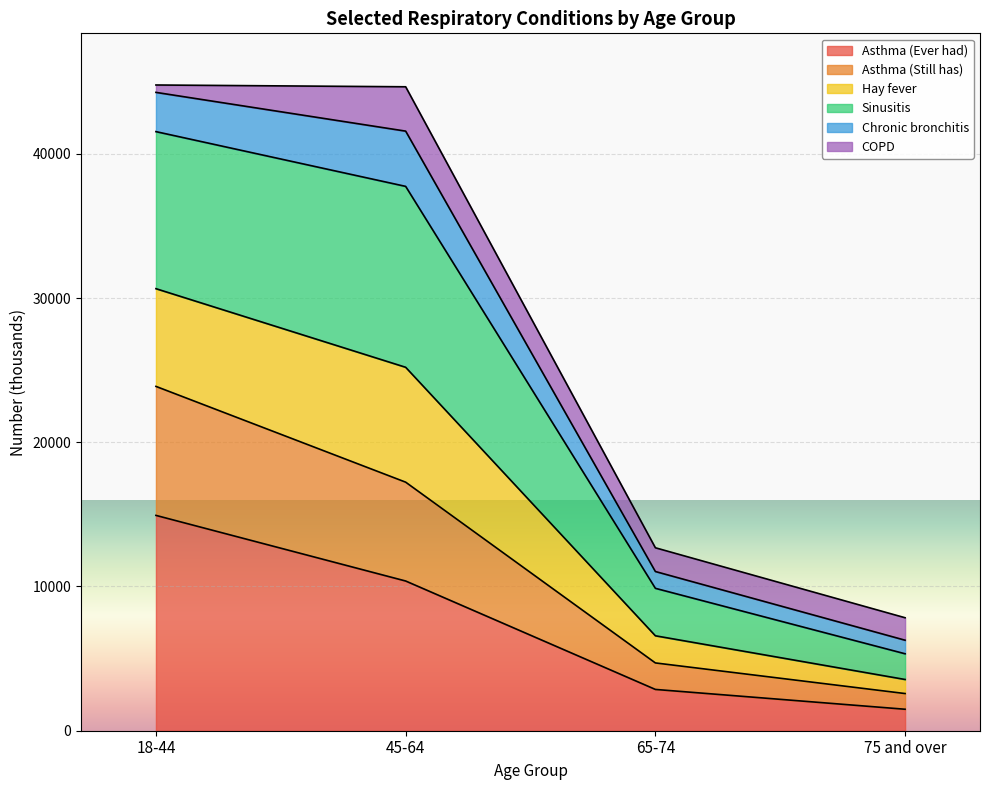

Which category has the highest value in the Asthma (Ever had) series?

18-44